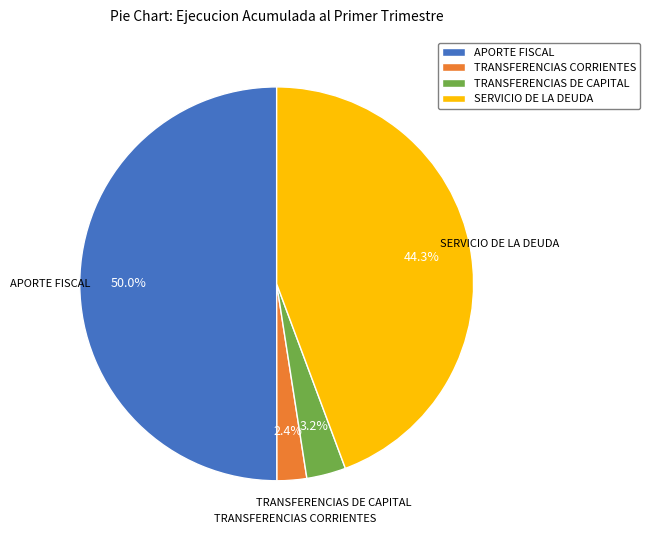

What is the largest slice in the pie chart?

APORTE FISCAL